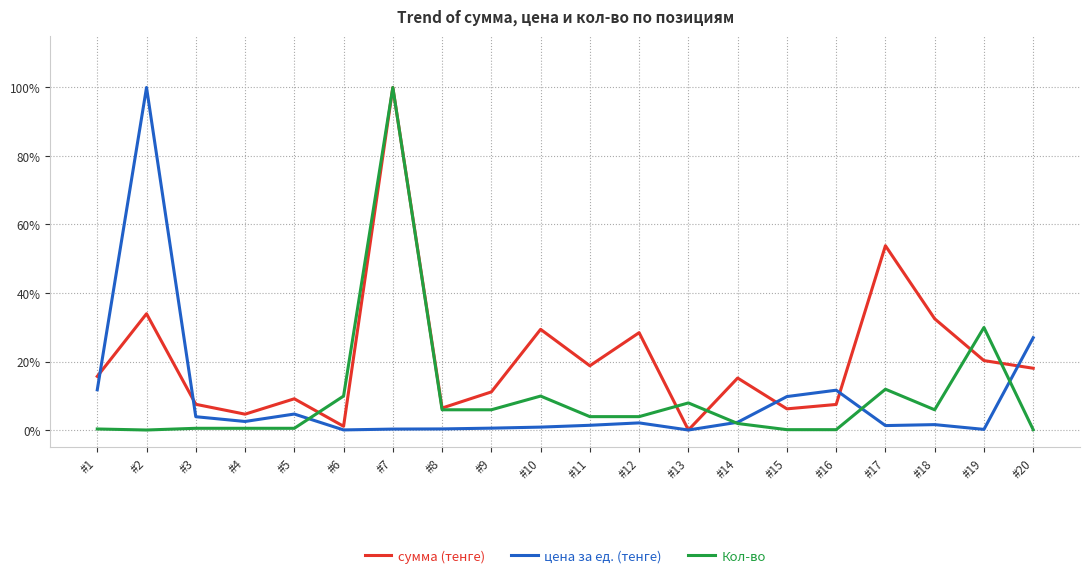

What is the average value of the сумма (тенге) series?

21.0